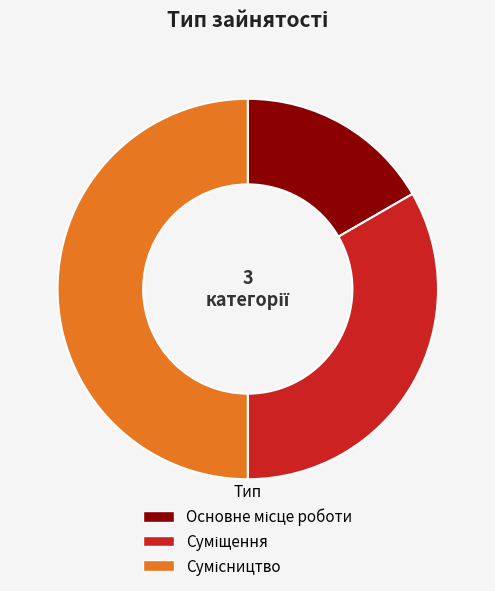

How many segments does this pie chart have?

3